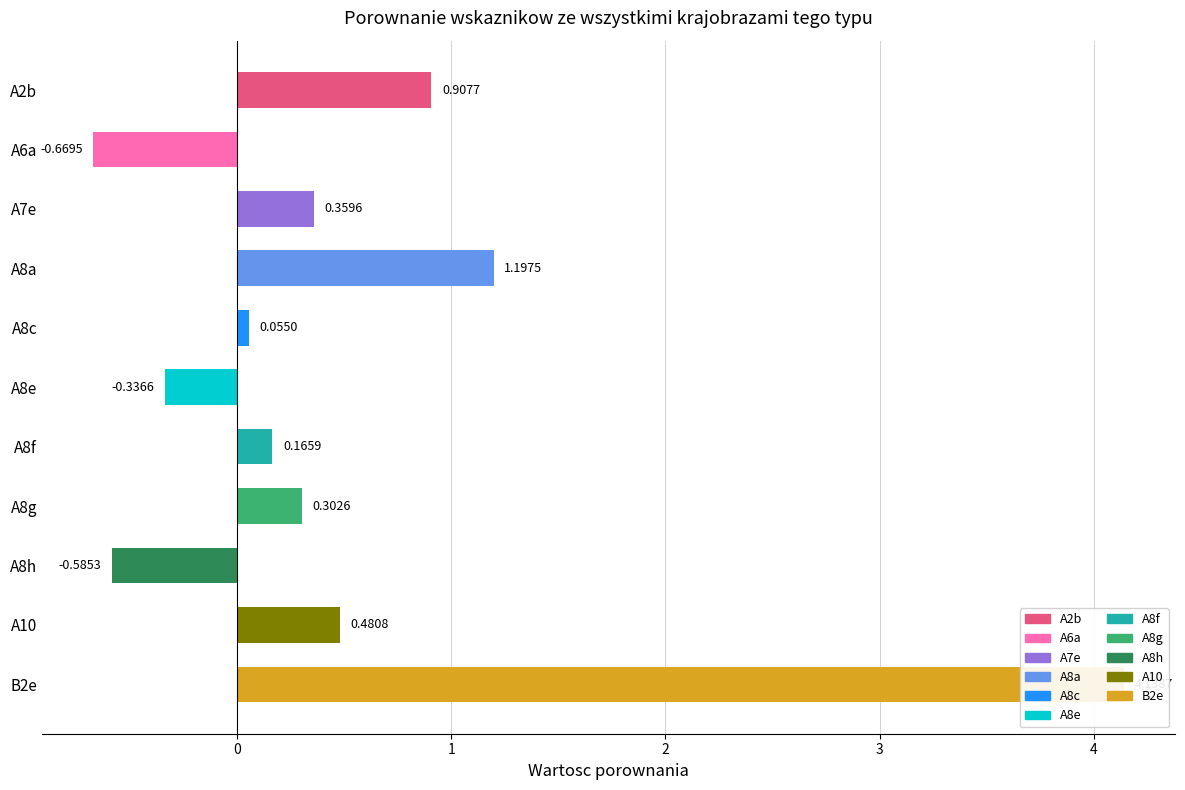

At which category does the chart reach its peak across all series?

B2e